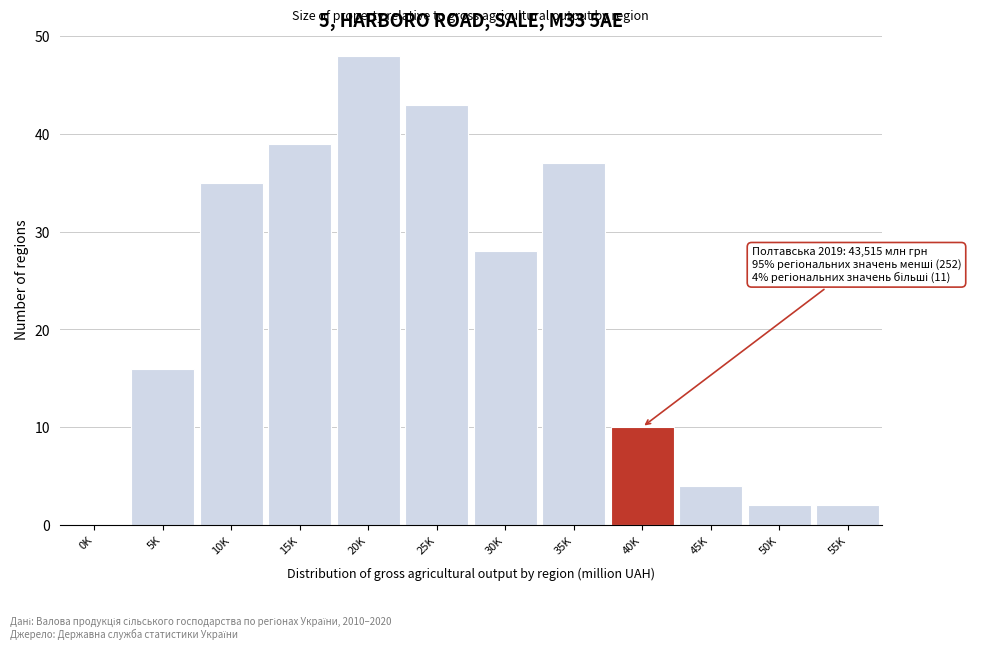

Reading left to right, what are all the values shown in this chart?

0K=0	5K=16	10K=35	15K=39	20K=48	25K=43	30K=28	35K=37	40K=10	45K=4	50K=2	55K=2